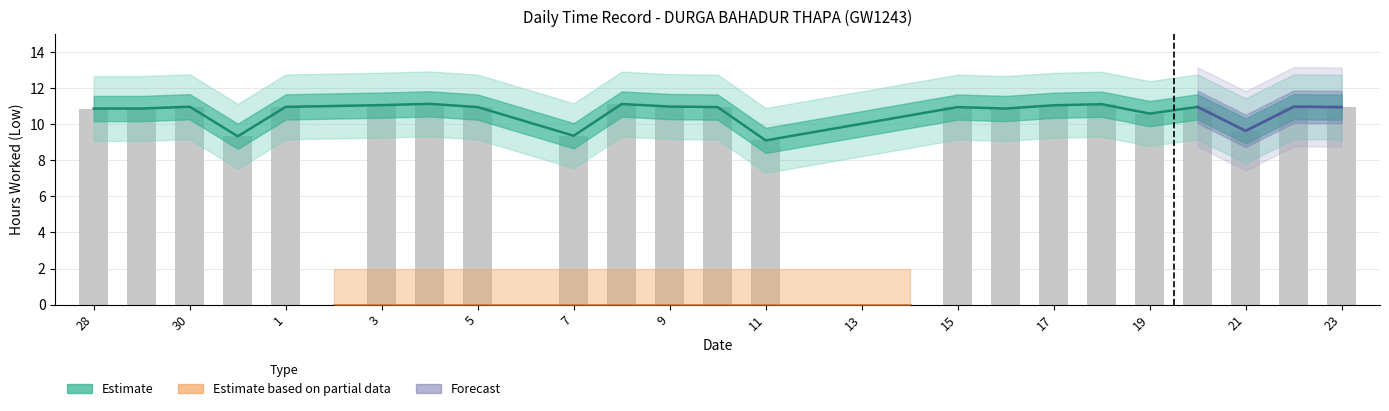

What is the average value?

10.7